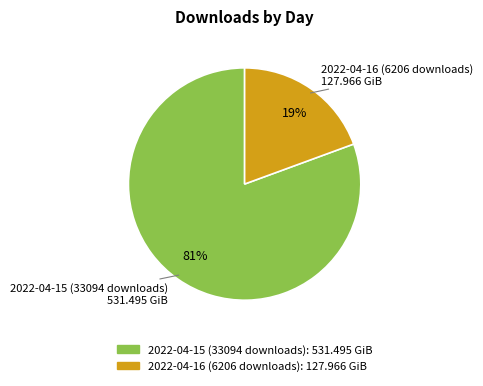

The 2022-04-15 (33094 downloads) slice represents 81% of the pie. True or false?

True